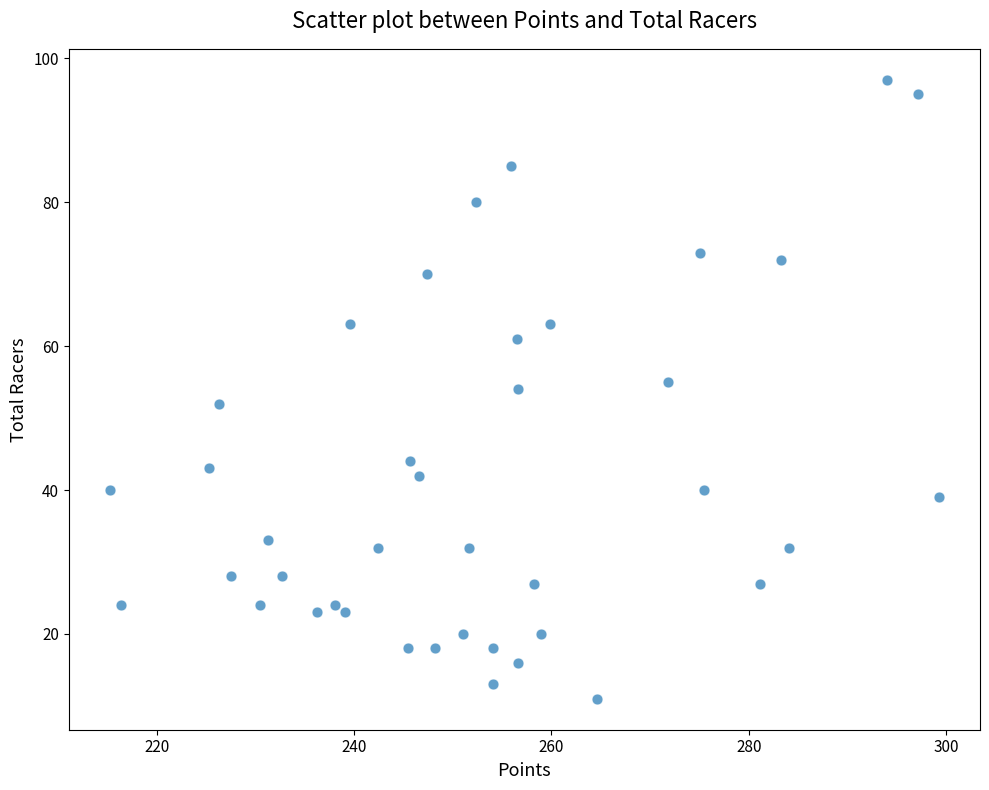

What is the range of Y values (max minus min)?

86